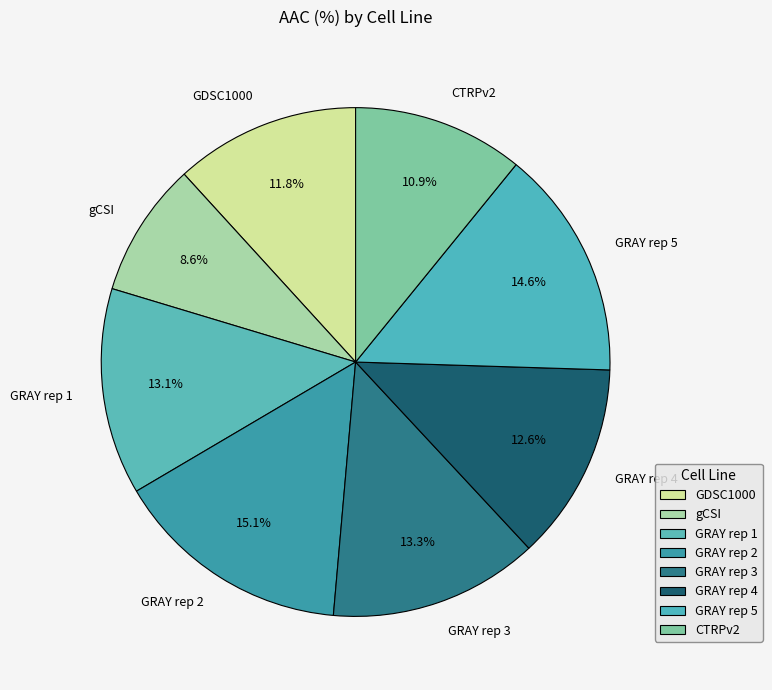

To the nearest percent, what is the combined percentage of CTRPv2 and GRAY rep 1?

24%